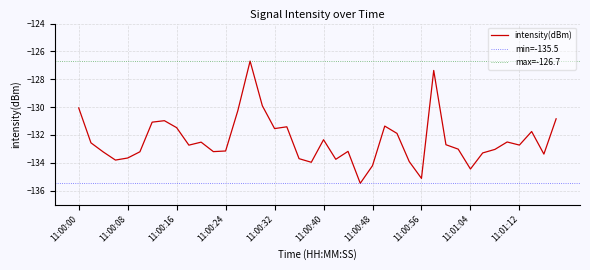

What is the value of the 35th point from the left?

-133.0